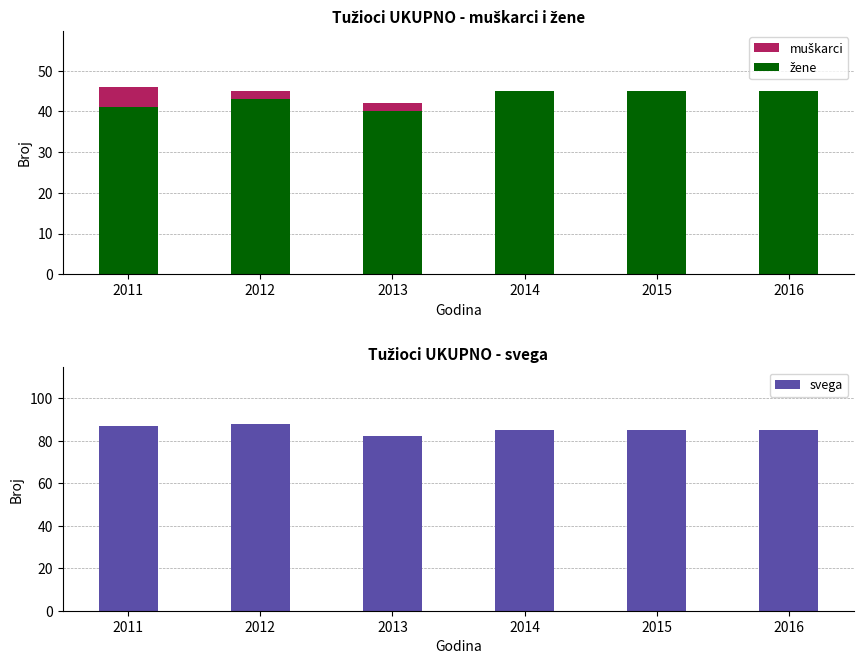

Reading right to left, list all the values displayed in this chart.

muškarci: 2016=40	2015=40	2014=40	2013=42	2012=45	2011=46
žene: 2016=45	2015=45	2014=45	2013=40	2012=43	2011=41
svega: 2016=85	2015=85	2014=85	2013=82	2012=88	2011=87